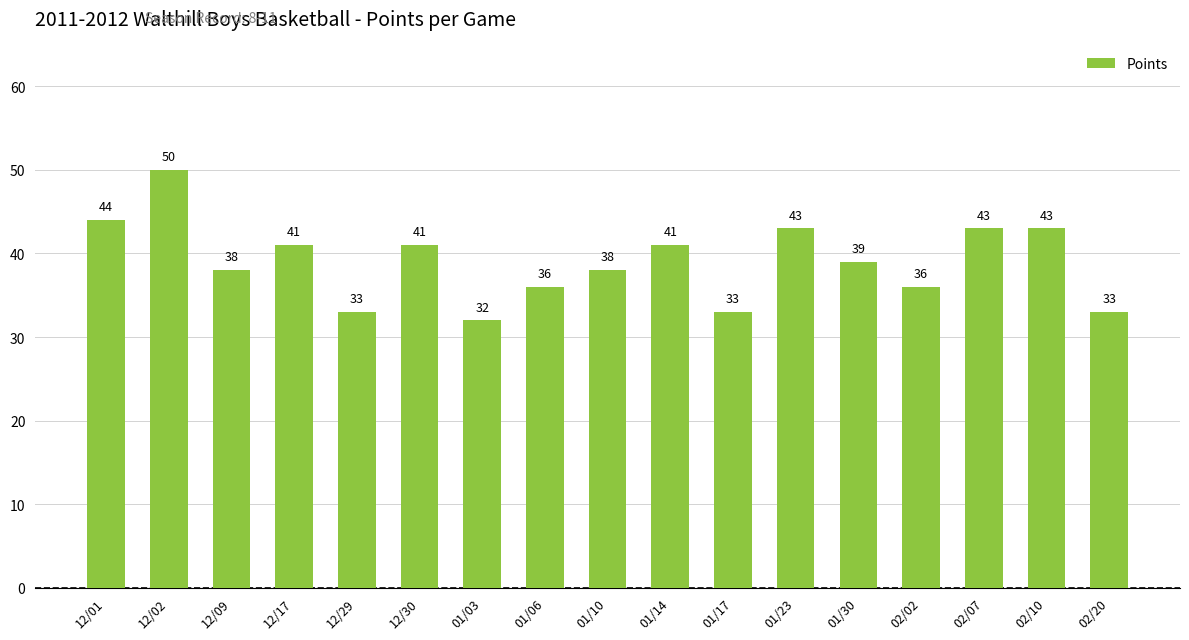

Which has a higher value, 01/23 or 02/20?

01/23